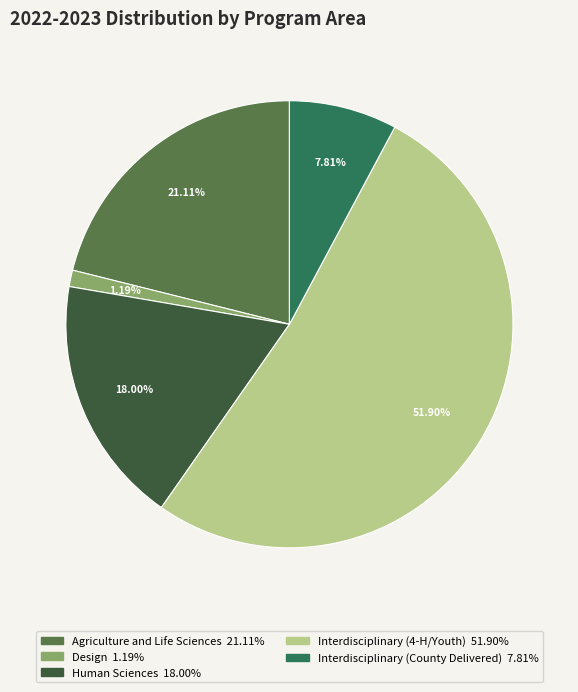

The Design slice represents 1% of the pie. True or false?

True